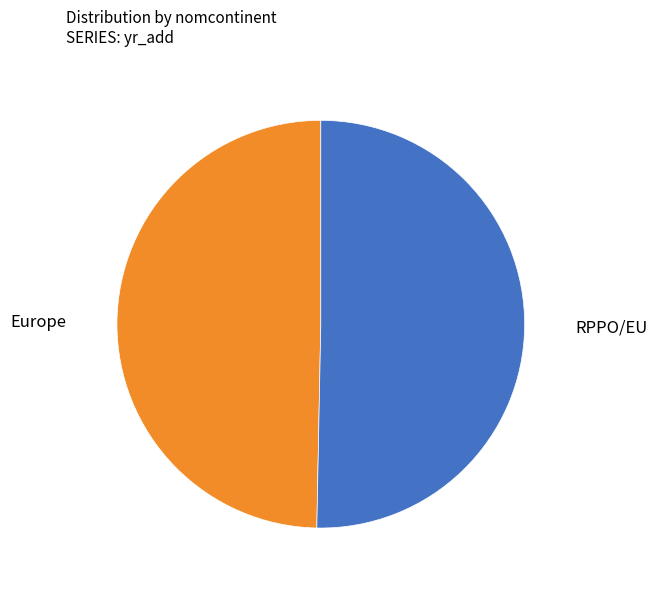

The RPPO/EU slice represents 50% of the pie. True or false?

True